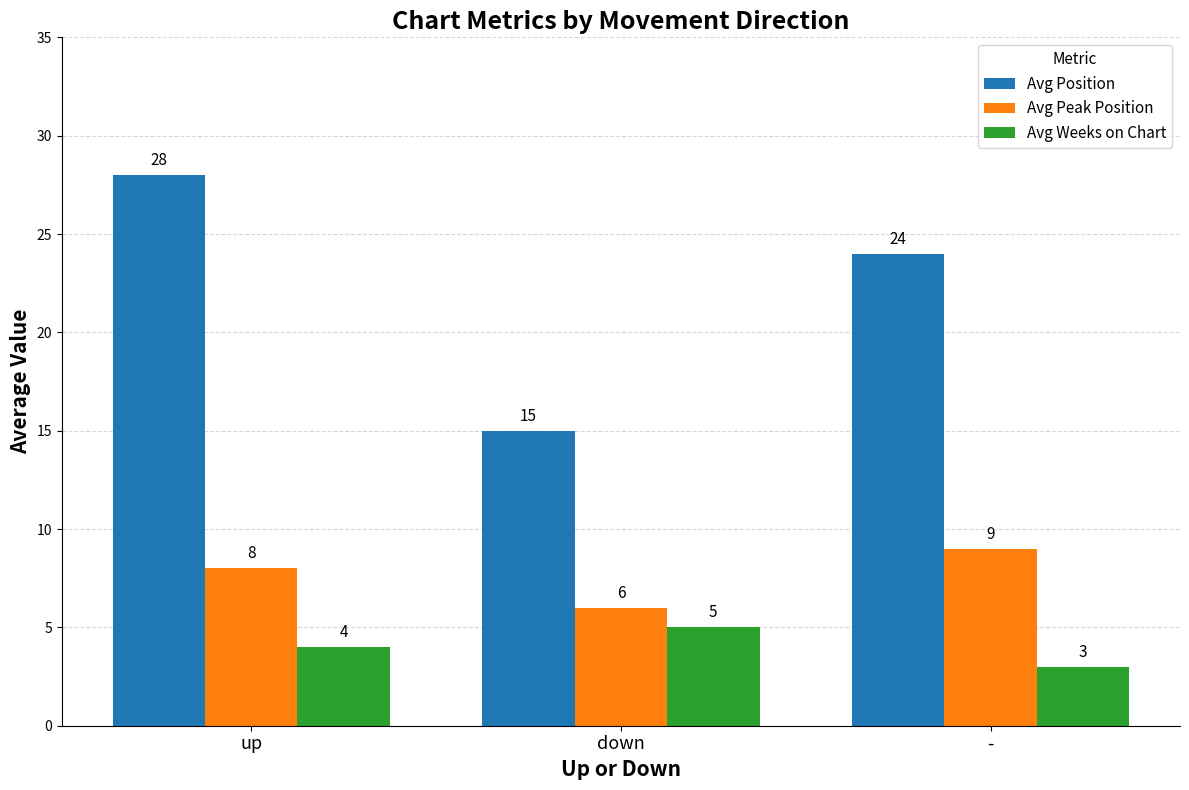

What is the spread (max minus min) of values at down?

10